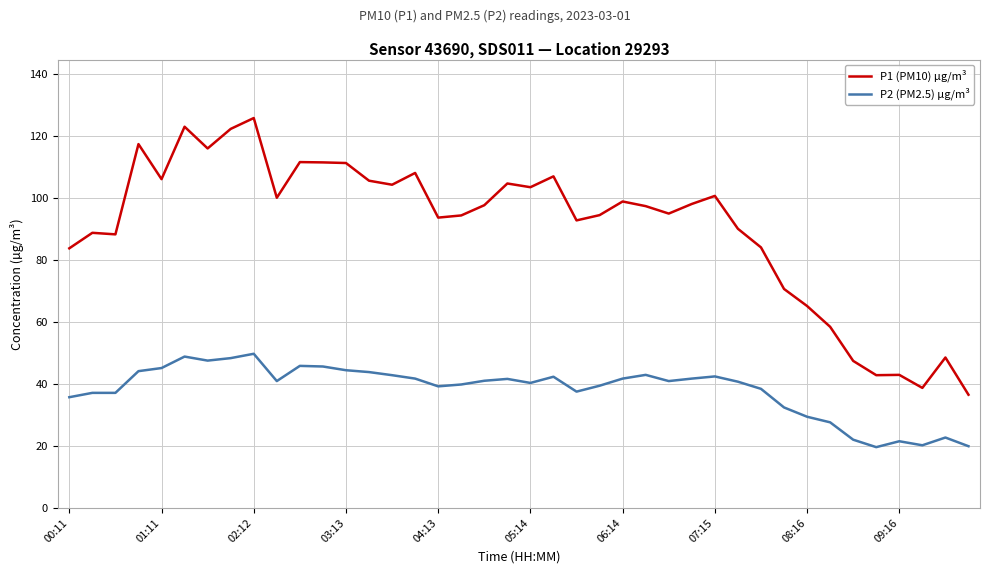

Rank the series by their maximum value, from highest to lowest.

P1 (PM10) µg/m³, P2 (PM2.5) µg/m³